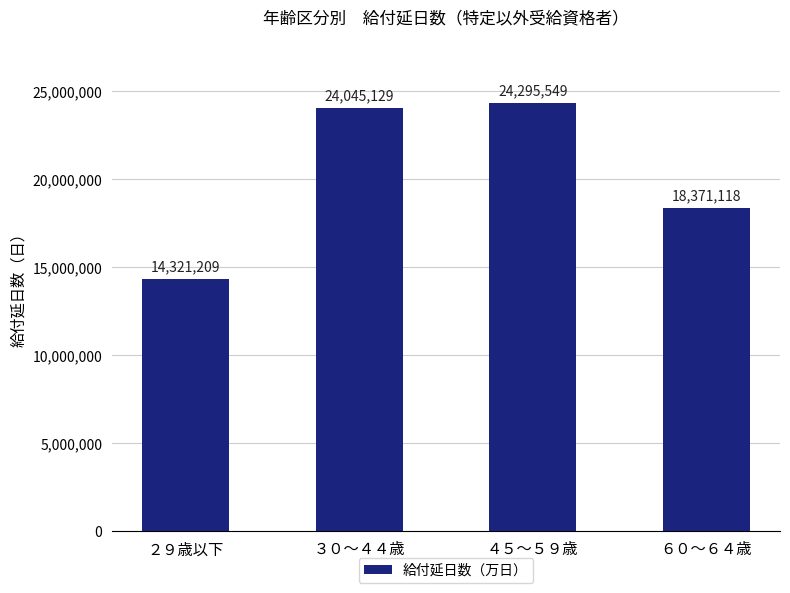

What is the change in value from ３０～４４歳 to ６０～６４歳?

-5674011